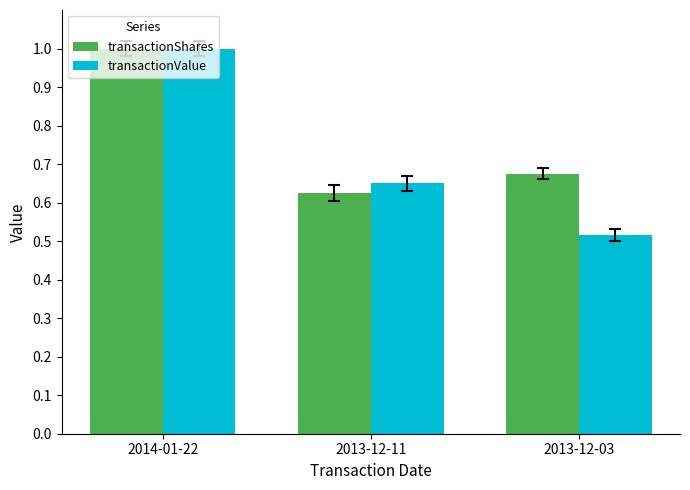

List the series in order of their overall mean, highest first.

transactionShares, transactionValue